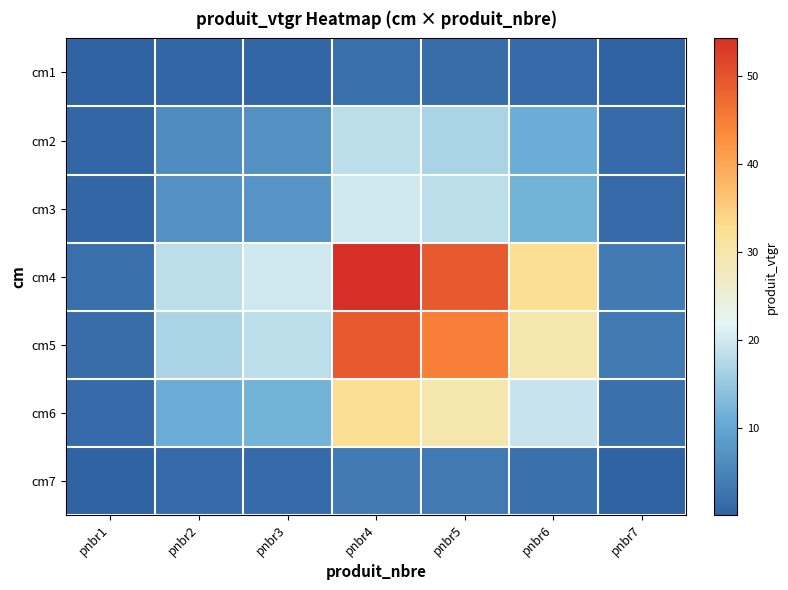

Reading left to right, what are all the values shown in this chart?

cm1: pnbr1=0.1	pnbr2=0.6	pnbr3=0.7	pnbr4=1.9	pnbr5=1.7	pnbr6=1.1	pnbr7=0.1
cm2: pnbr1=0.6	pnbr2=6.1	pnbr3=6.7	pnbr4=18.2	pnbr5=16.6	pnbr6=10.9	pnbr7=1.2
cm3: pnbr1=0.7	pnbr2=6.7	pnbr3=7.3	pnbr4=19.9	pnbr5=18.1	pnbr6=11.9	pnbr7=1.3
cm4: pnbr1=1.9	pnbr2=18.2	pnbr3=19.9	pnbr4=54.2	pnbr5=49.3	pnbr6=32.3	pnbr7=3.6
cm5: pnbr1=1.7	pnbr2=16.6	pnbr3=18.1	pnbr4=49.3	pnbr5=44.8	pnbr6=29.3	pnbr7=3.3
cm6: pnbr1=1.1	pnbr2=10.9	pnbr3=11.9	pnbr4=32.3	pnbr5=29.3	pnbr6=19.2	pnbr7=2.1
cm7: pnbr1=0.1	pnbr2=1.2	pnbr3=1.3	pnbr4=3.6	pnbr5=3.3	pnbr6=2.1	pnbr7=0.2